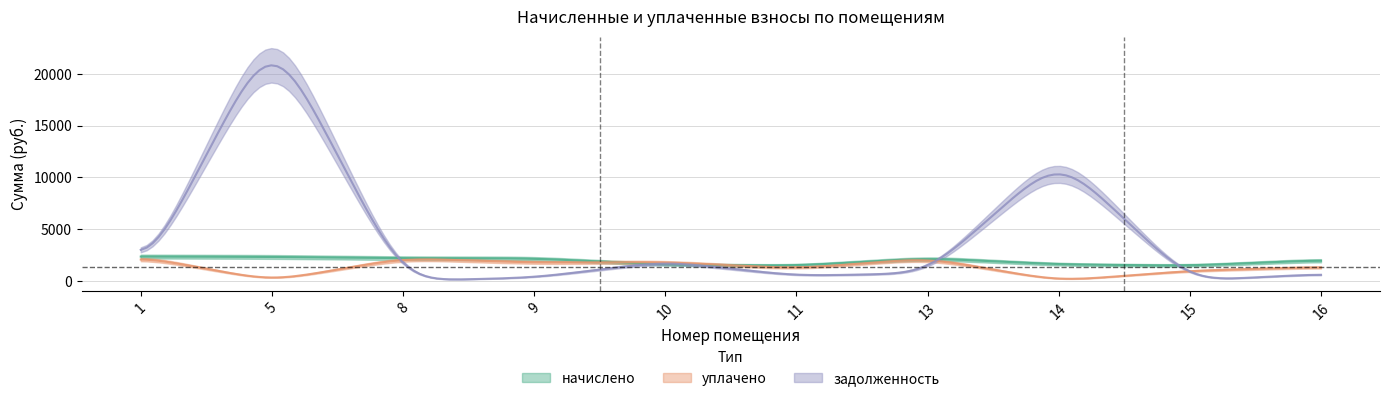

Which series changed the most between 5 and 16?

задолженность